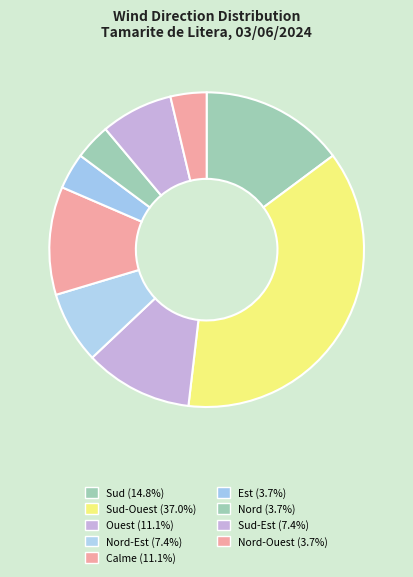

How many segments does this pie chart have?

9